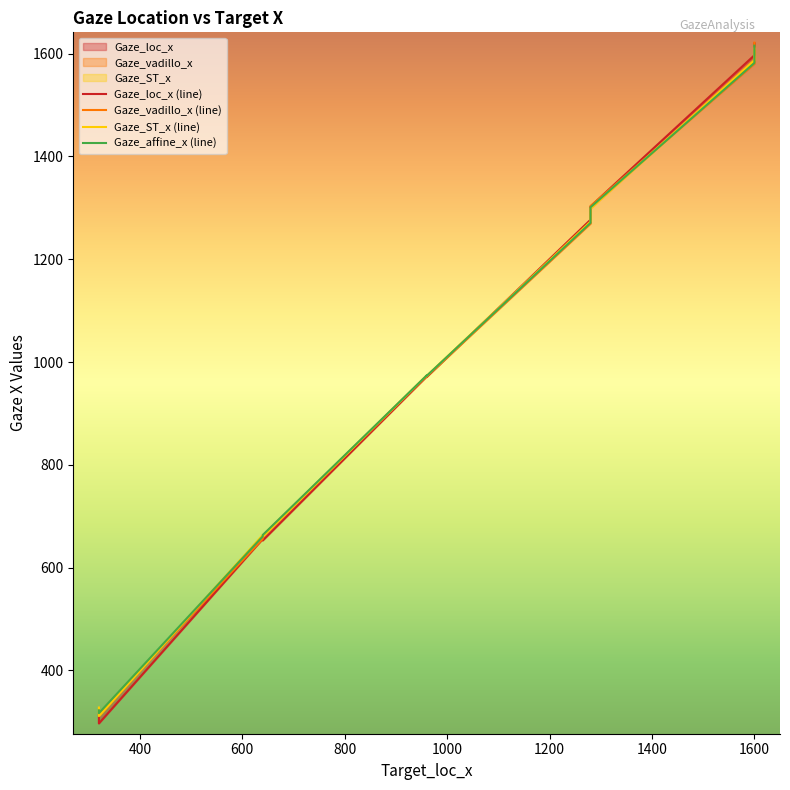

True or false: Gaze_vadillo_x (line) has a value of 406.1 at 600.

False